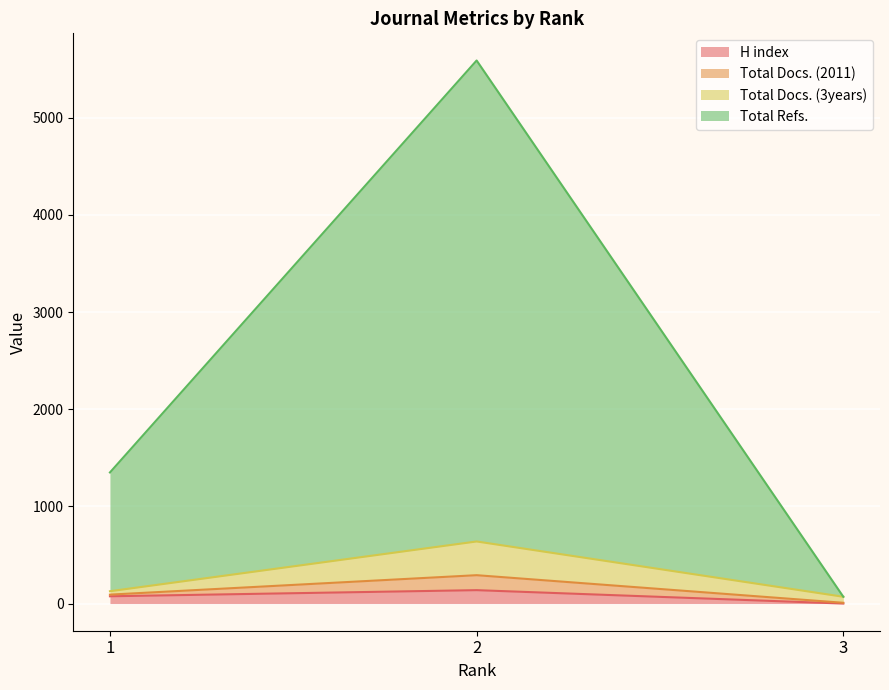

What is the maximum value for H index?

138